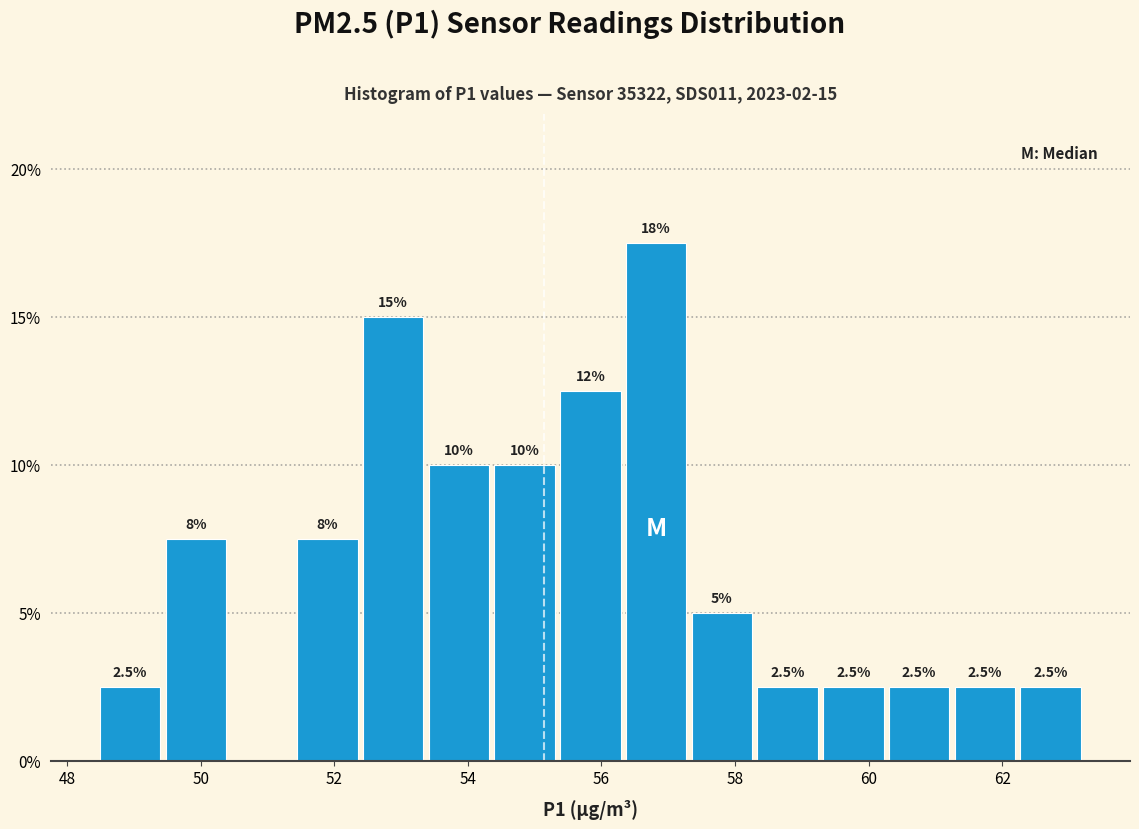

Over which range of the x-axis is the bar tallest?

56.4 to 57.4